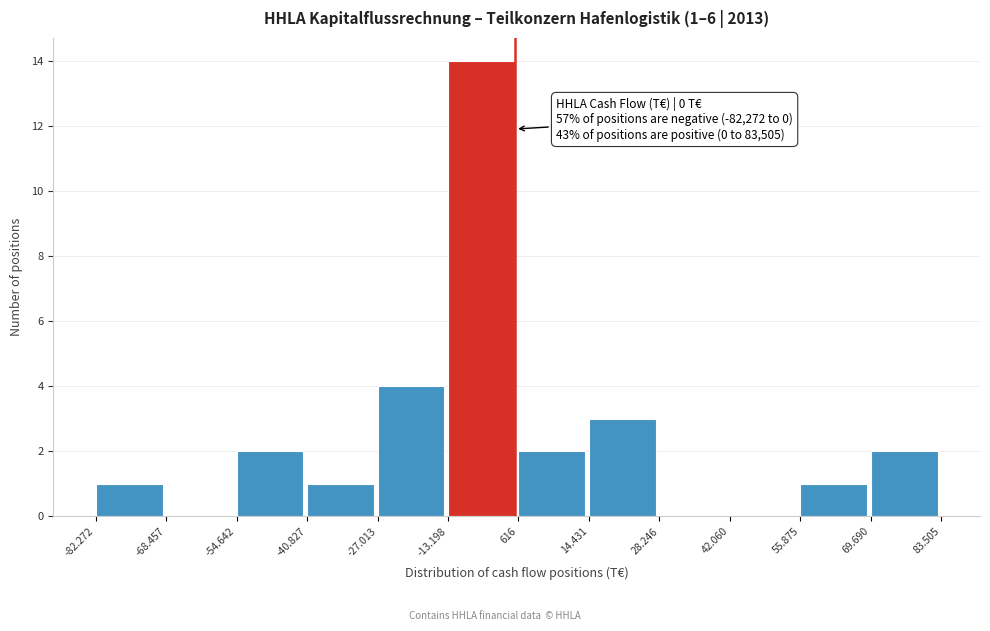

Reading left to right, list all the values displayed in this chart.

-82.272=1	-68.457=0	-54.642=2	-40.827=1	-27.013=4	-13.198=14	616=2	14.431=3	28.246=0	42.060=0	55.875=1	69.690=2